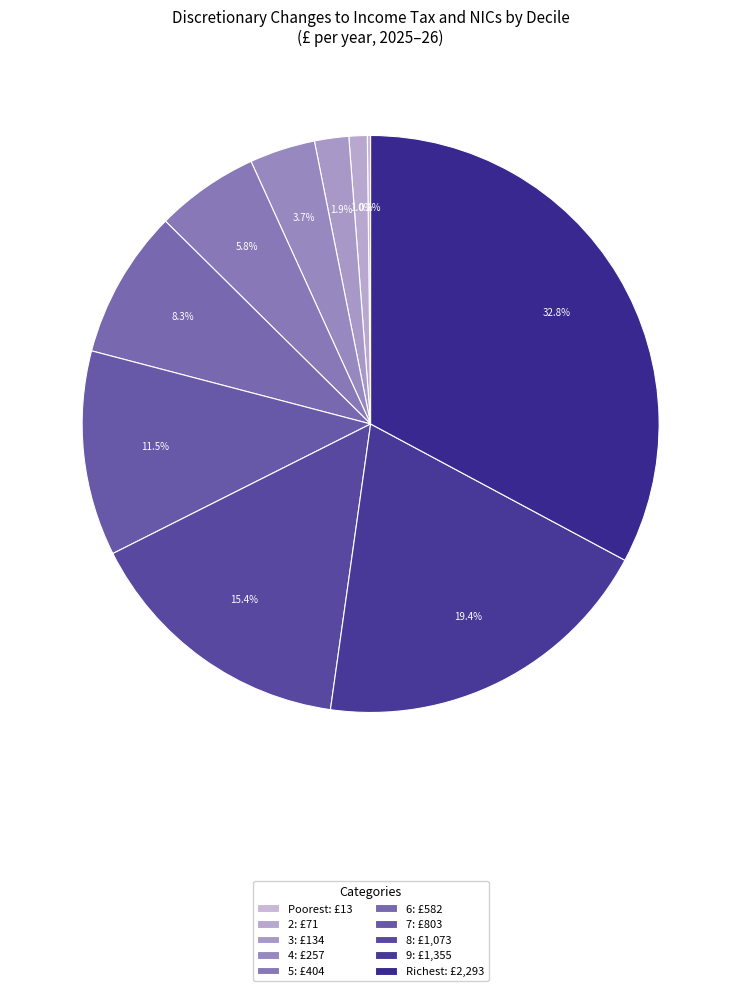

To the nearest percent, what percentage of the pie is 7?

11%